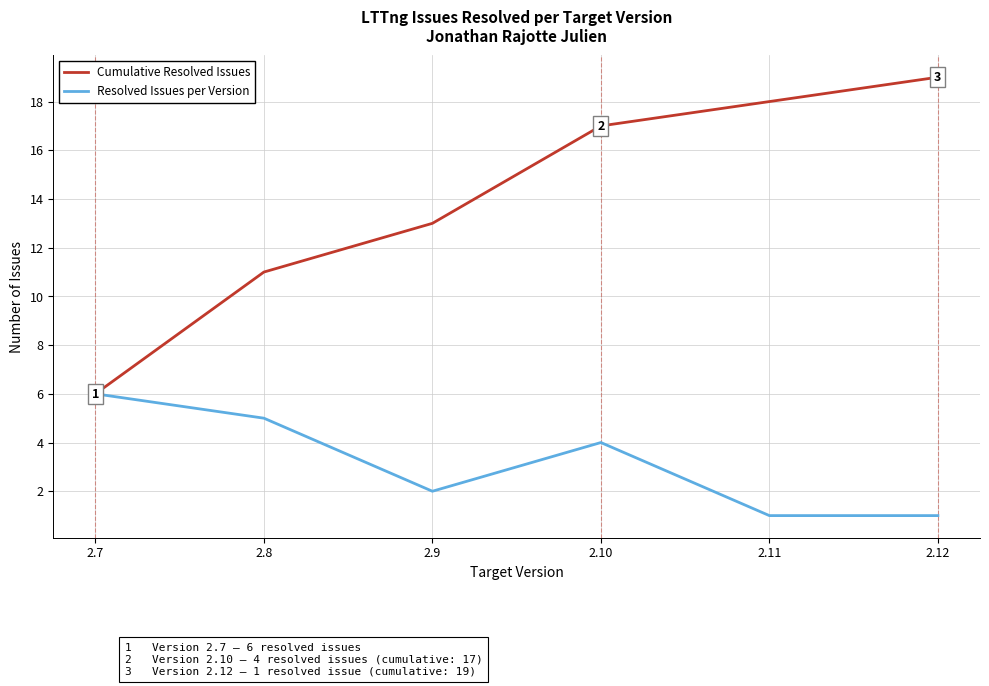

Which series changed the most between 2.8 and 2.10?

Cumulative Resolved Issues